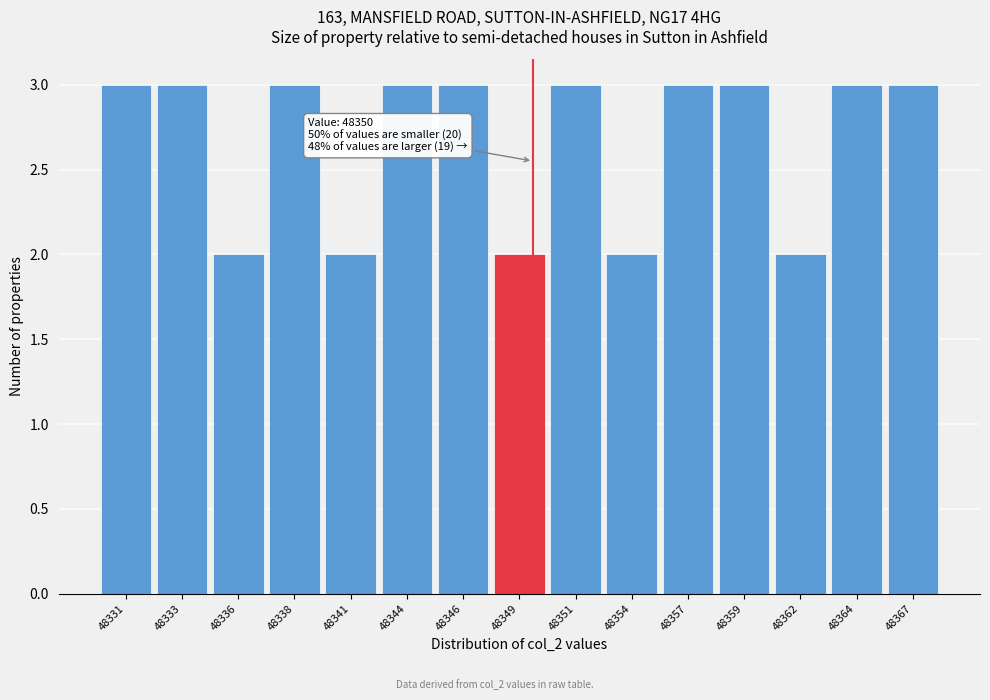

Reading left to right, extract all data points from this chart.

3	3	2	3	2	3	3	2	3	2	3	3	2	3	3